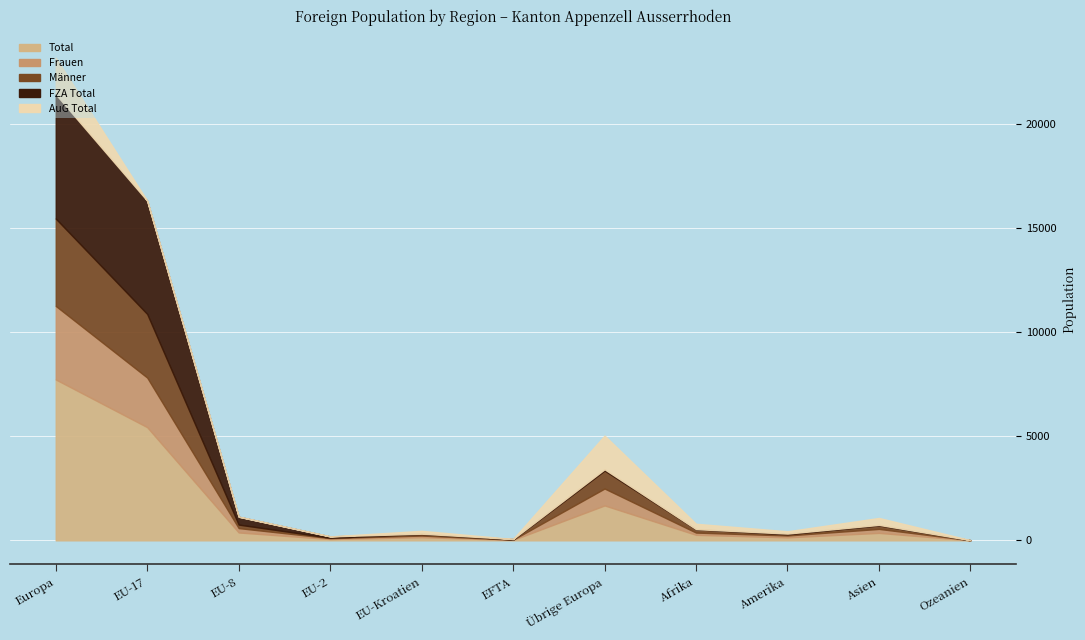

Which series has the largest range (max minus min)?

Total